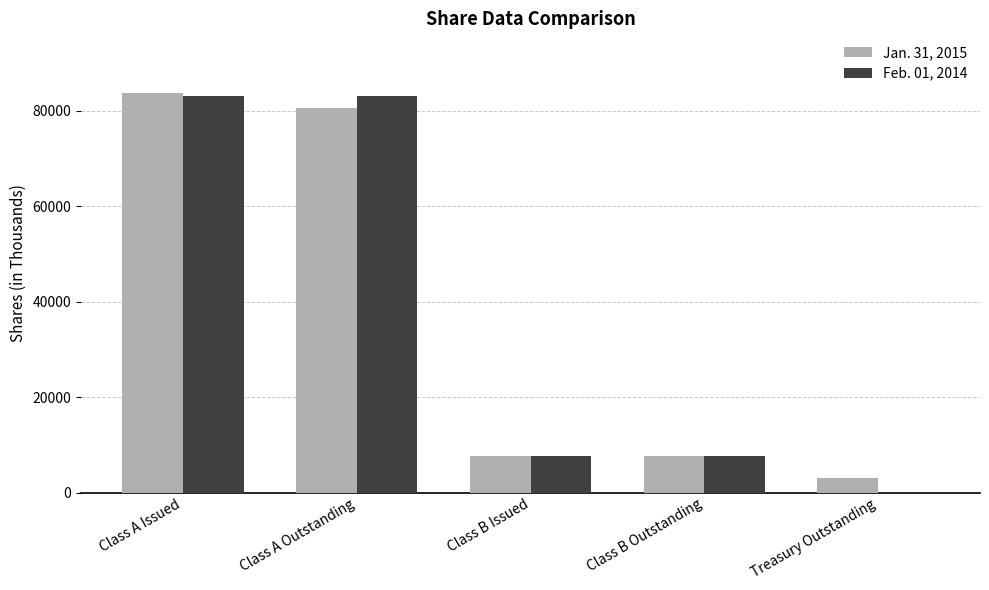

The Feb. 01, 2014 series shows 7733 at Class B Outstanding. True or false?

True